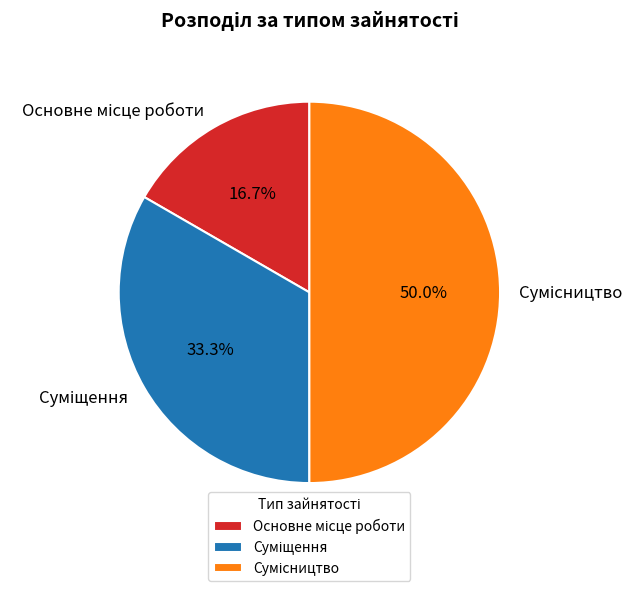

How many segments does this pie chart have?

3